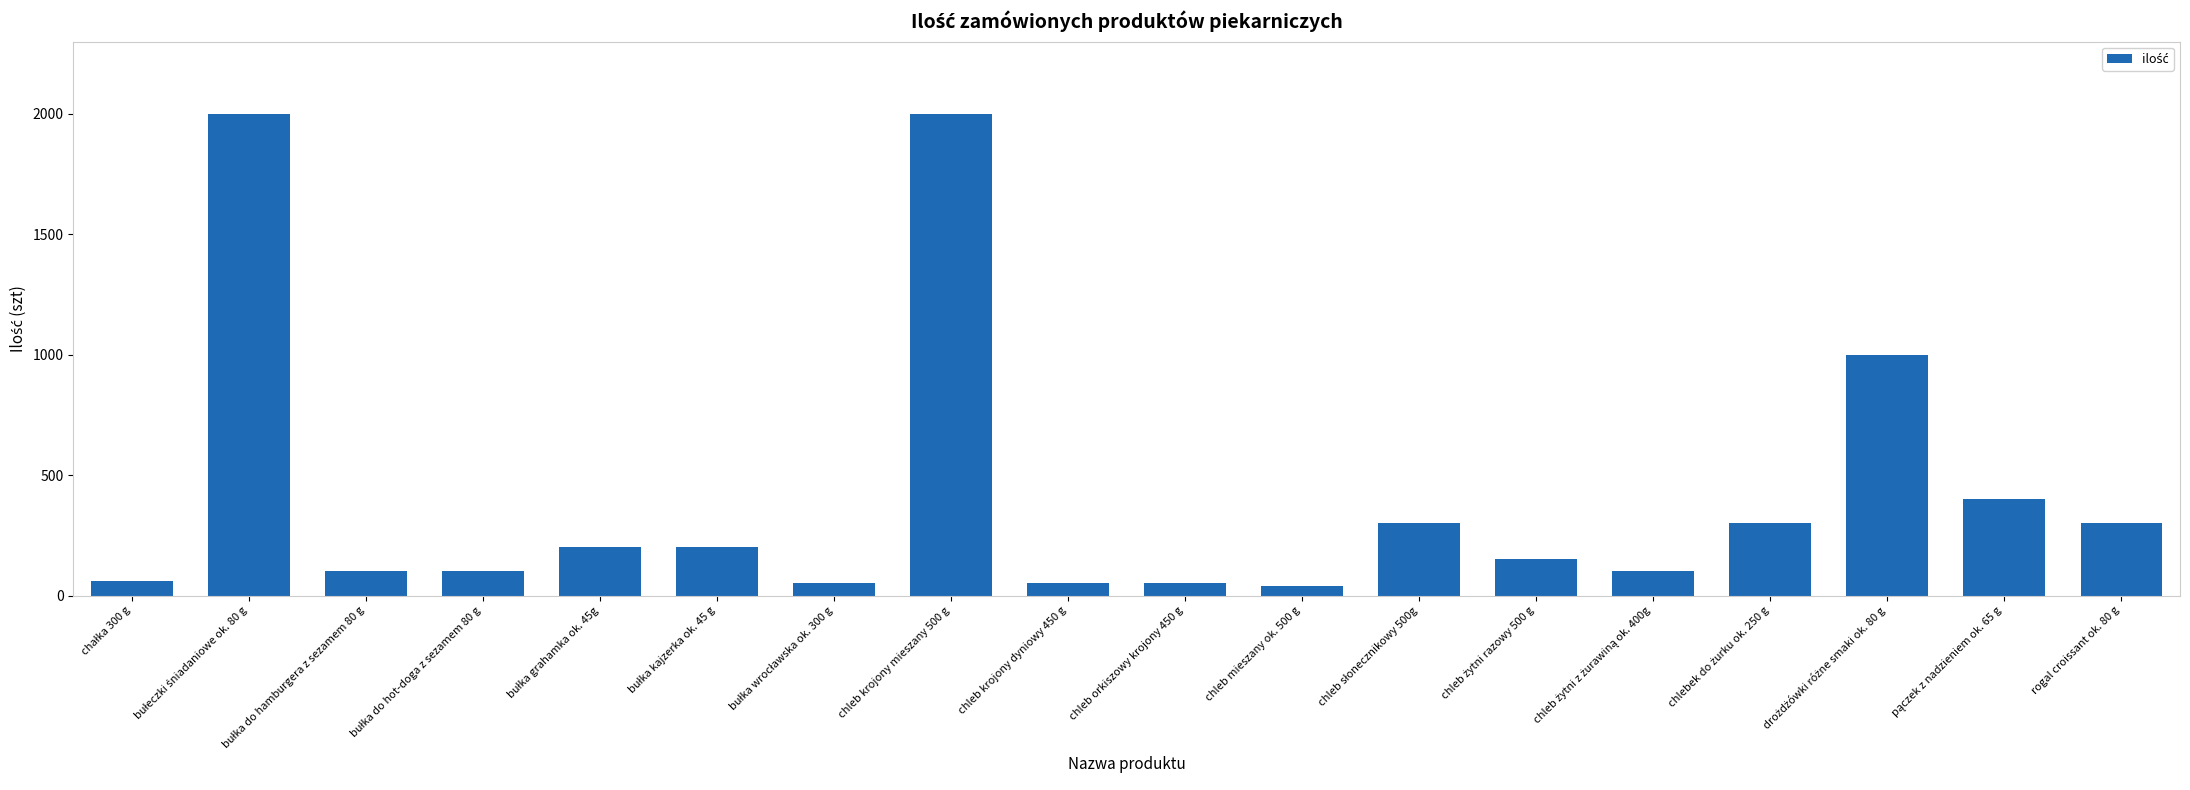

What is the smallest value displayed?

40